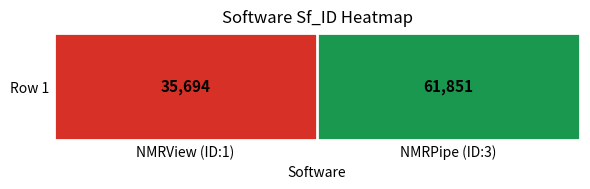

What is the change in value from NMRView (ID:1) to NMRPipe (ID:3)?

+26157